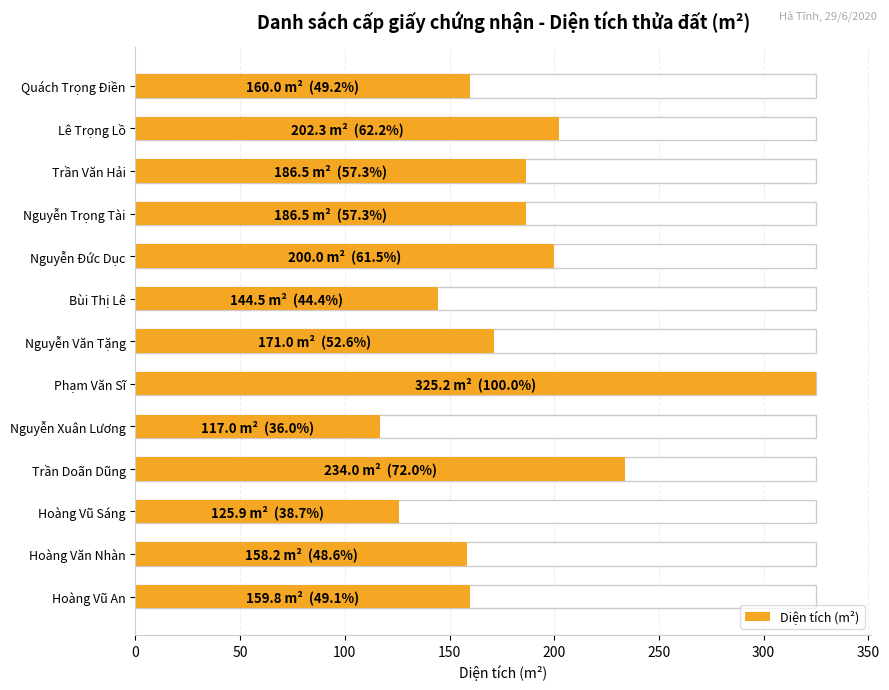

What is the sum of all values?

2370.9